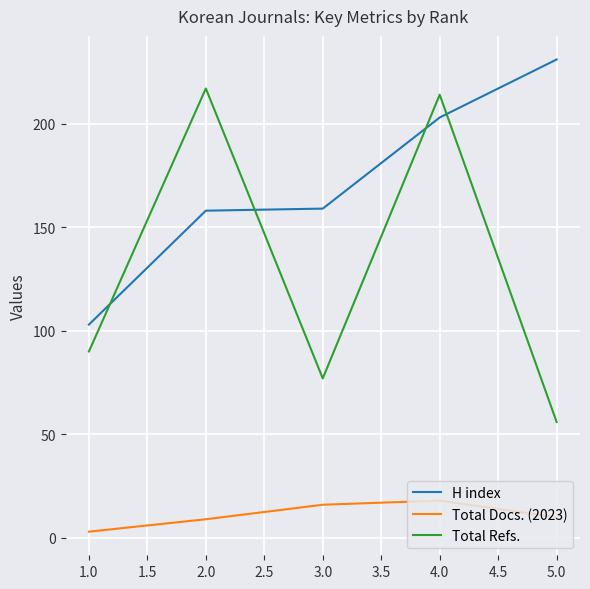

True or false: Total Docs. (2023) and Total Refs. cross at least once.

False